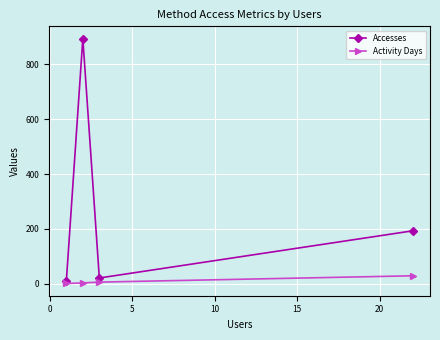

Count the number of data series in this chart.

2